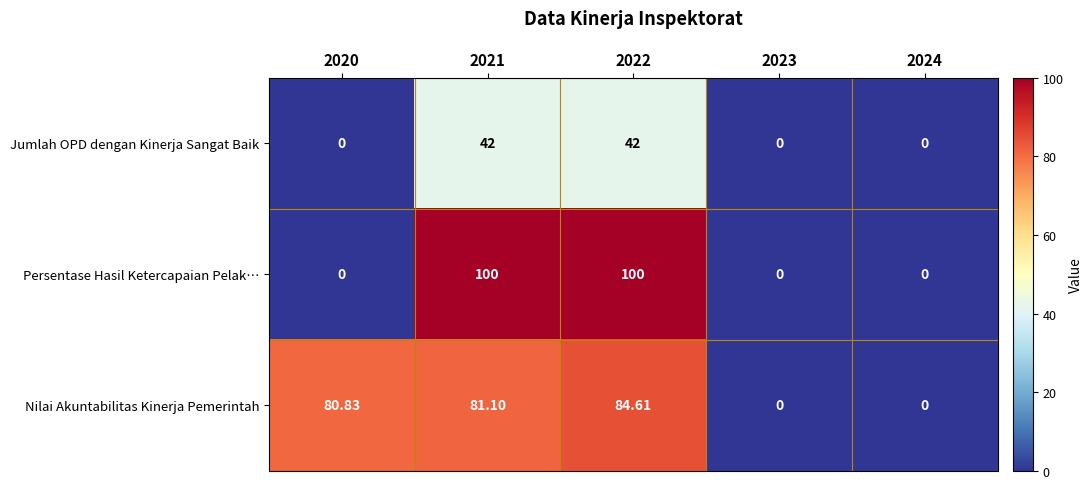

Which series has the largest total across all categories?

Nilai Akuntabilitas Kinerja Pemerintah